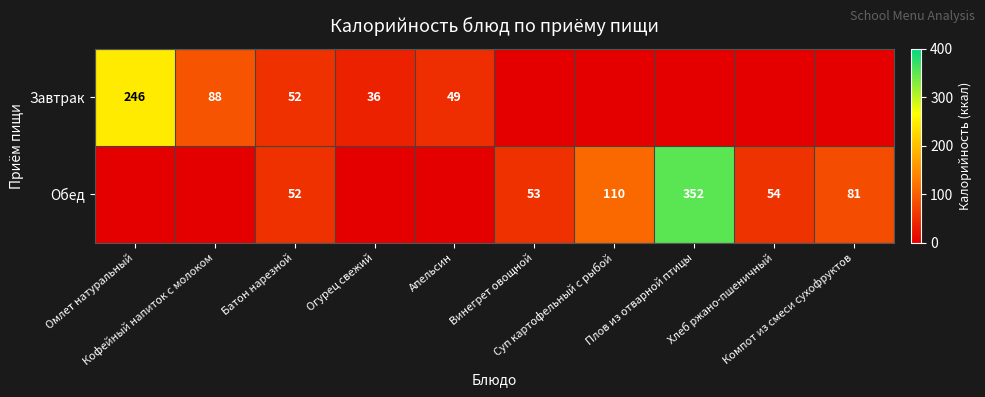

Between Хлеб ржано-пшеничный and Компот из смеси сухофруктов, which is larger?

Хлеб ржано-пшеничный